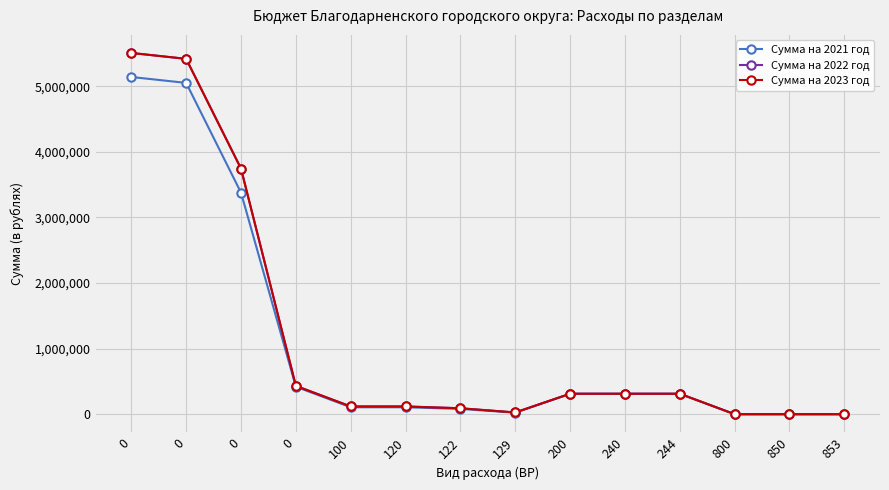

How many lines are shown in the chart?

3